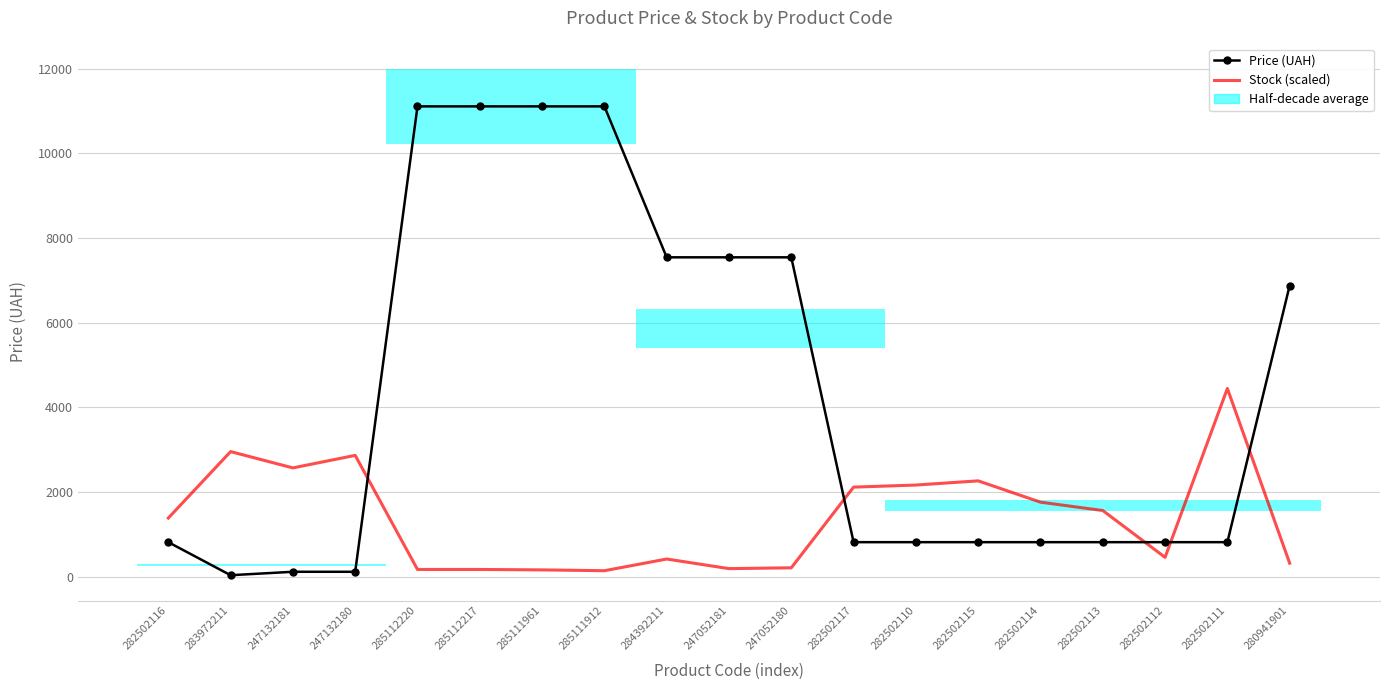

After their last crossing, which series has the higher values: Stock (scaled) or Price (UAH)?

Price (UAH)